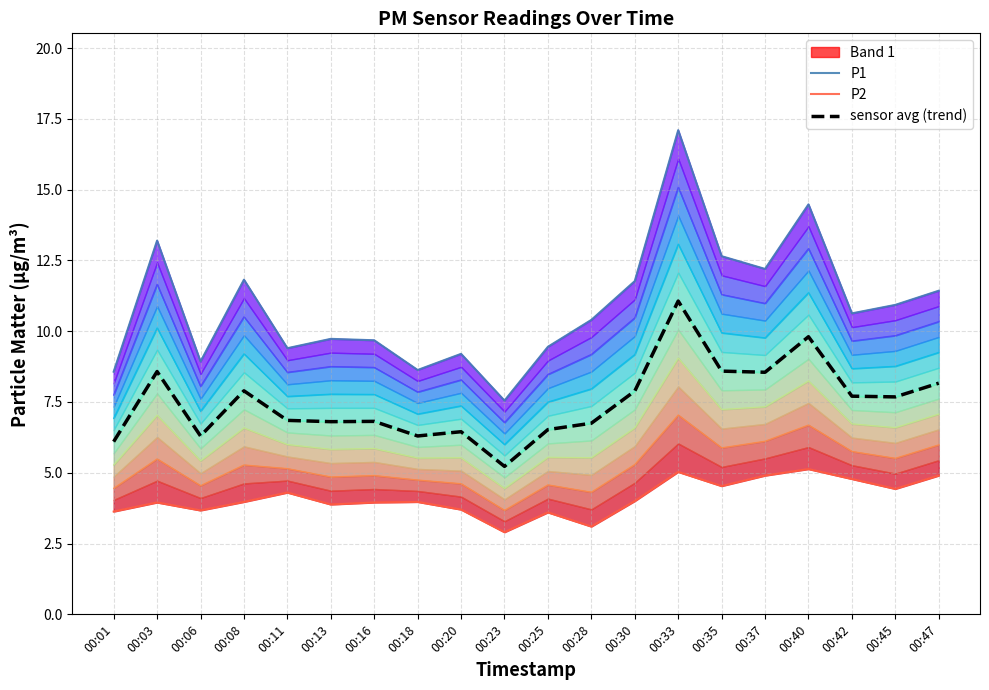

What is the difference between the P2 values at 00:35 and 00:45?

0.1